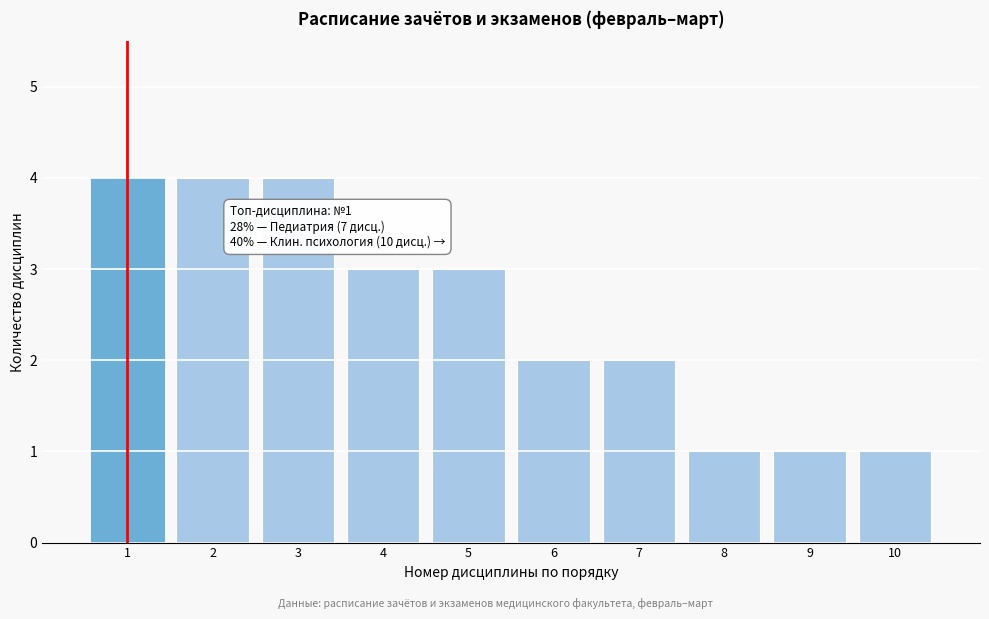

Reading right to left, transcribe all the data shown in this chart.

1	1	1	2	2	3	3	4	4	4